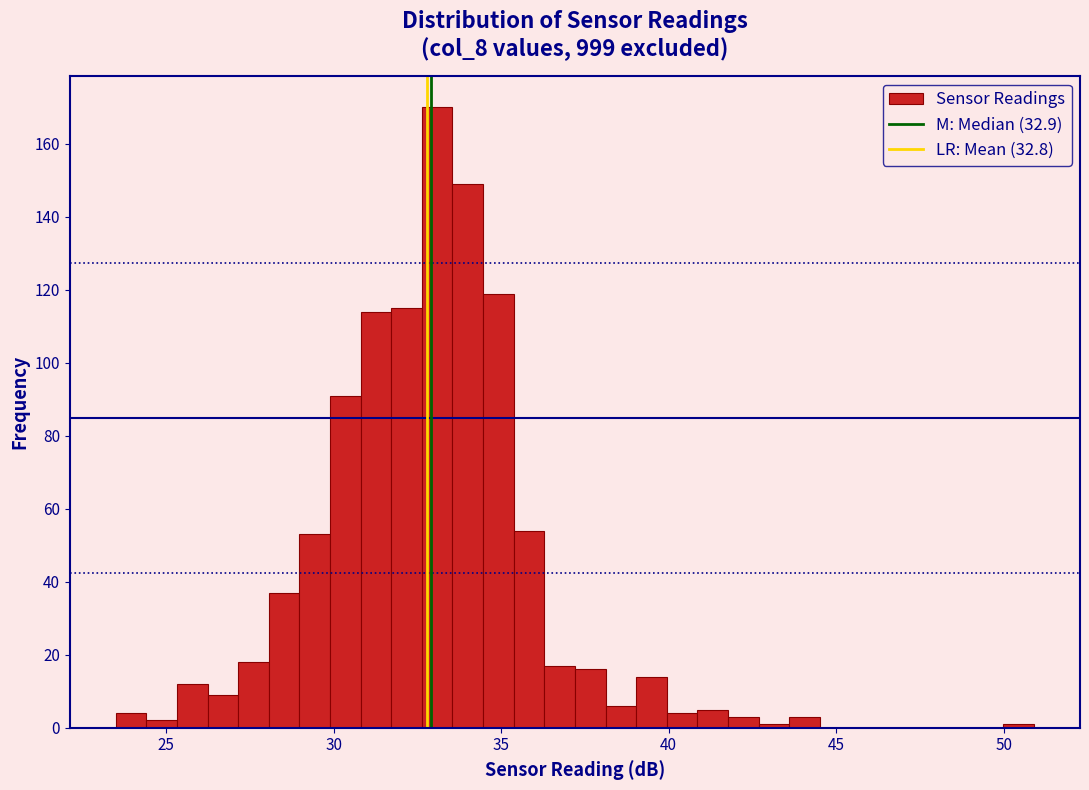

Read against the x-axis, roughly where is the centre of the tallest bar?

33.0